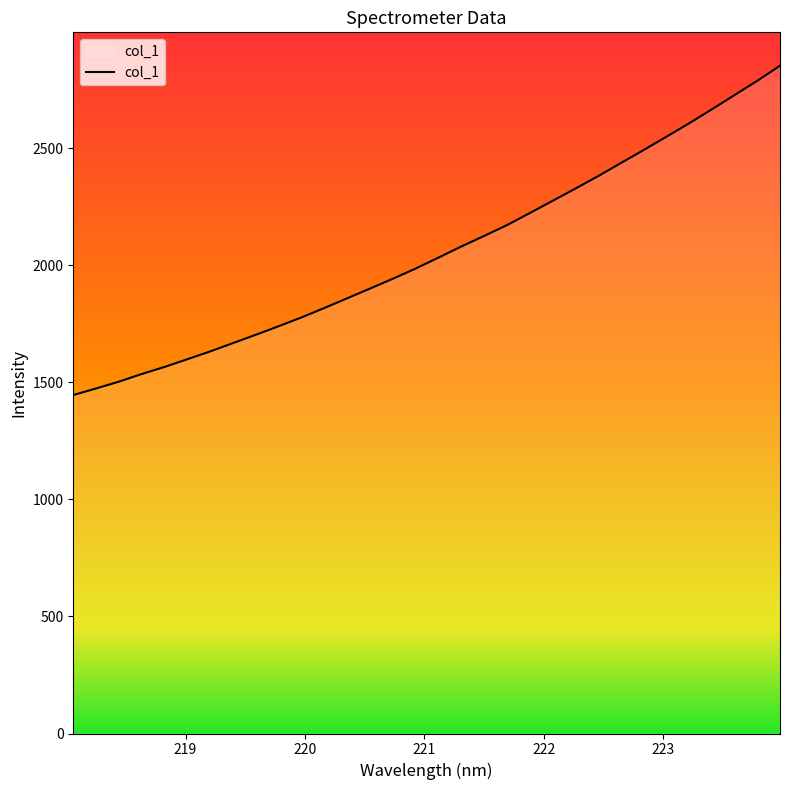

What is the greatest value displayed?

2851.9